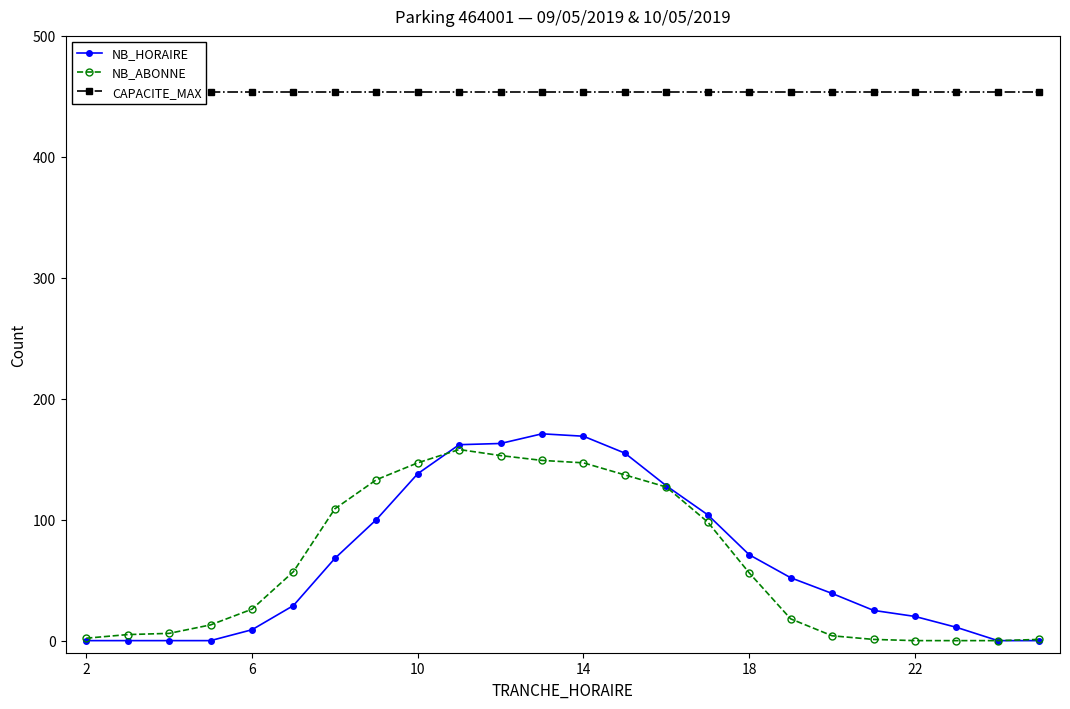

Is the value of CAPACITE_MAX at 19 greater than the value of NB_HORAIRE at 2?

Yes